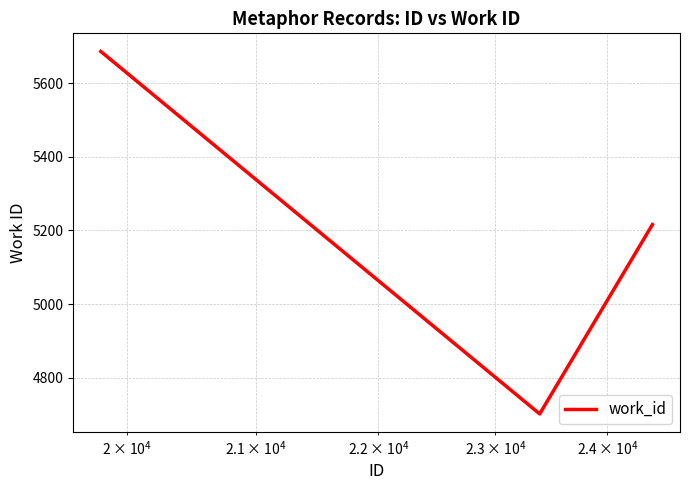

What is the average value?

5201